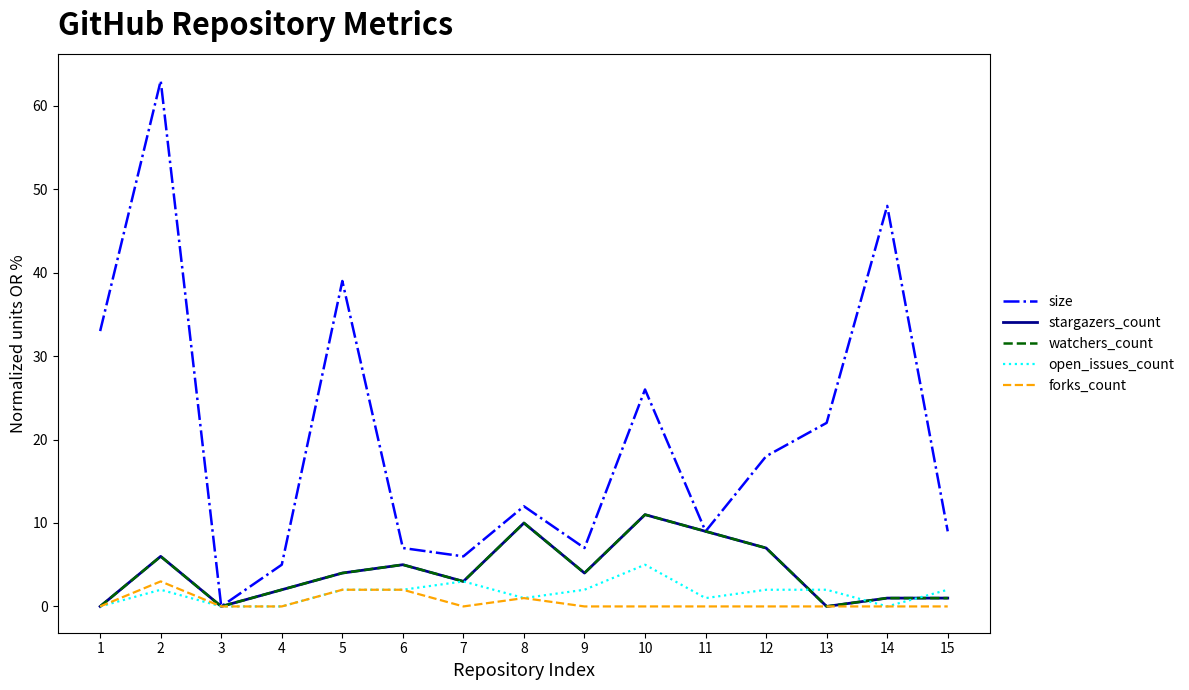

True or false: watchers_count has more than 2 points higher than both neighbors.

True